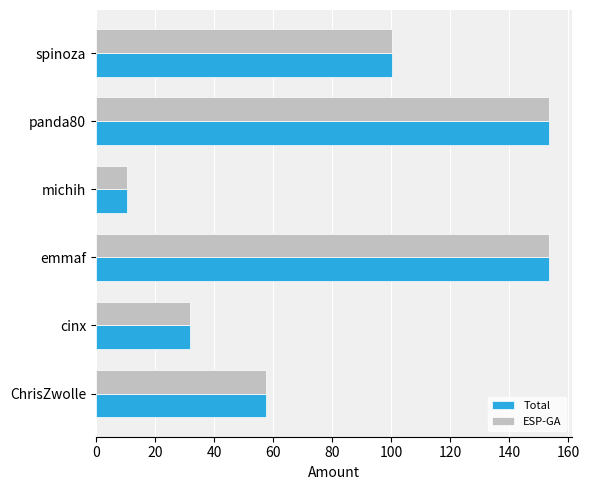

What is the average value of the Total series?

84.5